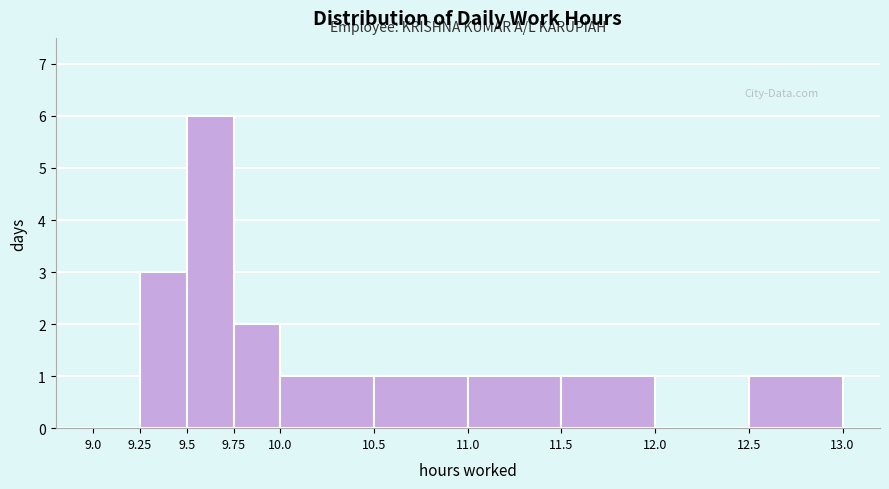

Reading left to right, transcribe this chart: for each bar, give the range it covers on the x-axis and its height. The values are not printed on the chart, so give them approximately, as read against the axis.

9.0 to 9.25: 0
9.25 to 9.5: 3
9.5 to 9.75: 6
9.75 to 10.0: 2
10.0 to 10.5: 1
10.5 to 11.0: 1
11.0 to 11.5: 1
11.5 to 12.0: 1
12.0 to 12.5: 0
12.5 to 13.0: 1